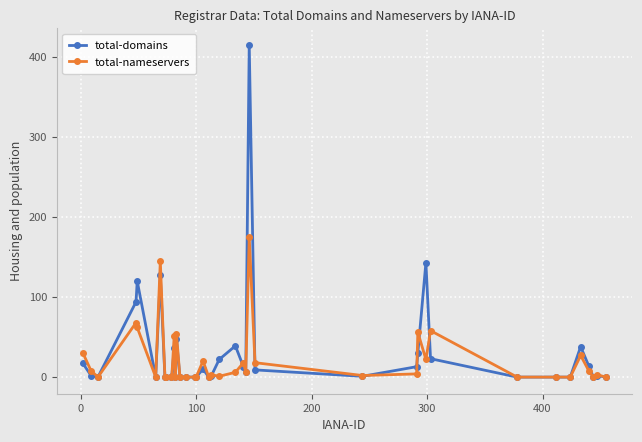

Which series has the largest total across all categories?

total-domains